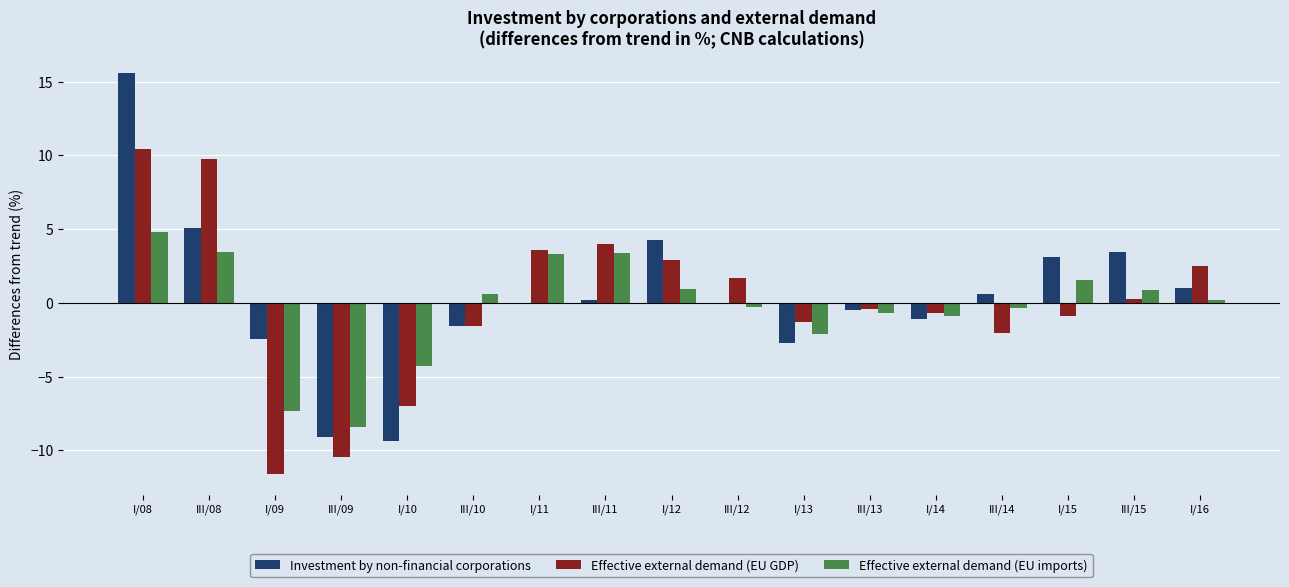

What is the highest value of the Effective external demand (EU imports) series?

4.8